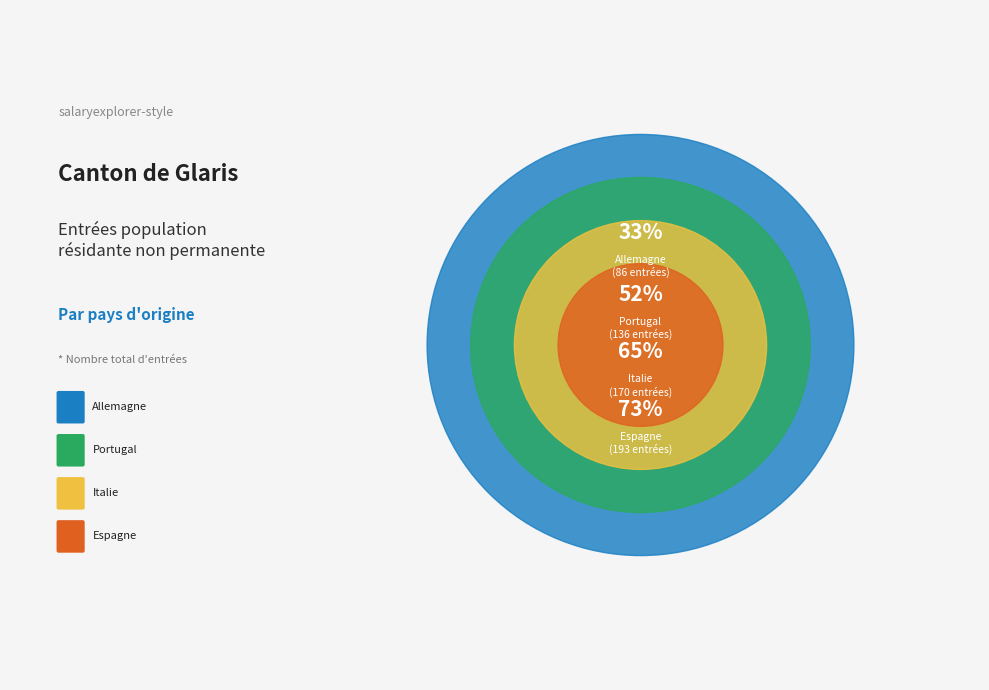

Which slice is the largest?

Allemagne